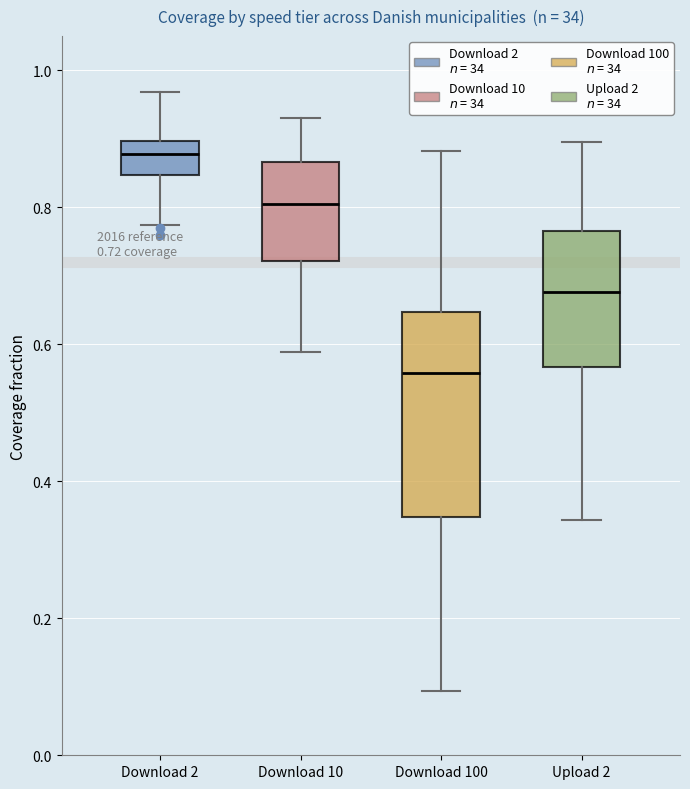

Which box's median line is the highest?

Download 2